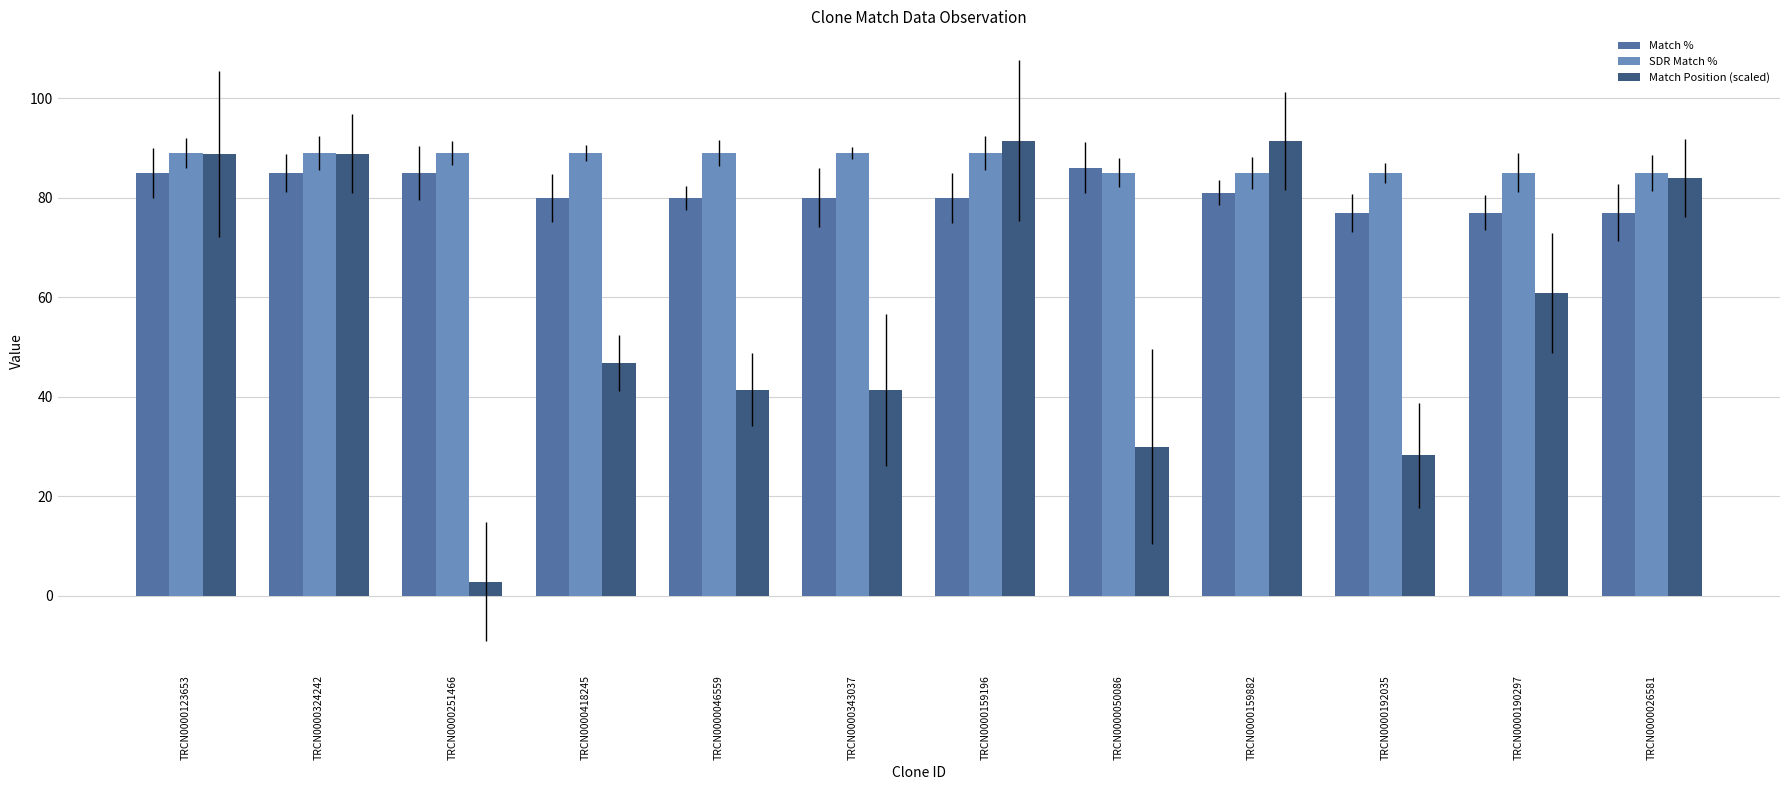

What is the value of the Match Position (scaled) bar at the 10th from the left?

28.3